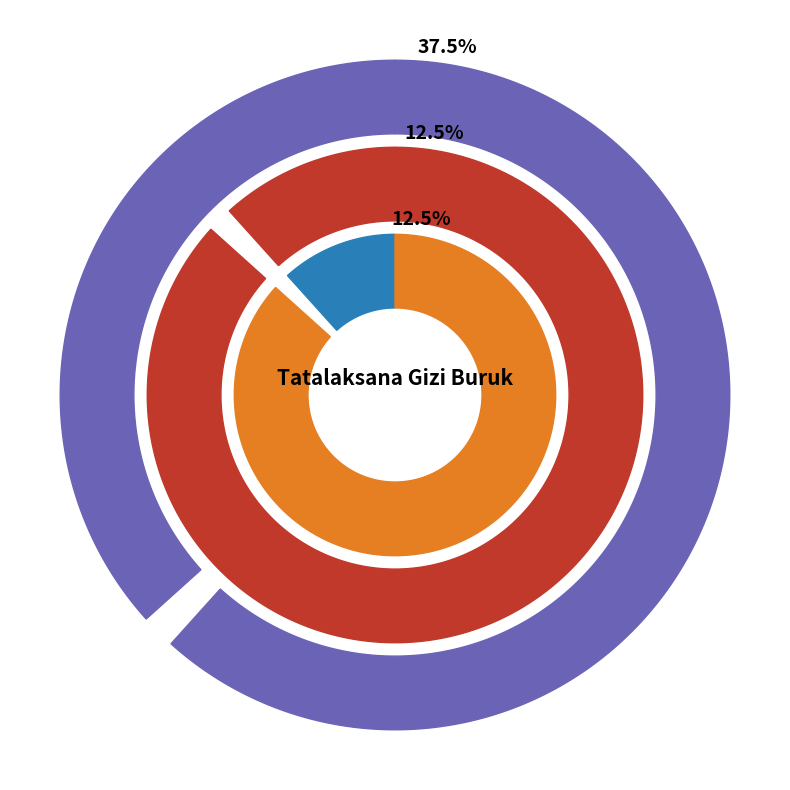

To the nearest percent, what is the difference between the Lengkap / Ada / Iya and Tidak Lengkap / Tidak slice percentages?

25%